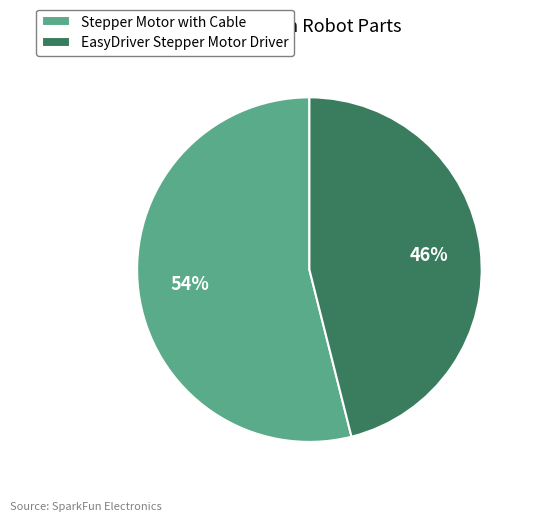

Approximately how many times larger is the value at Stepper Motor with Cable compared to EasyDriver Stepper Motor Driver?

1.2